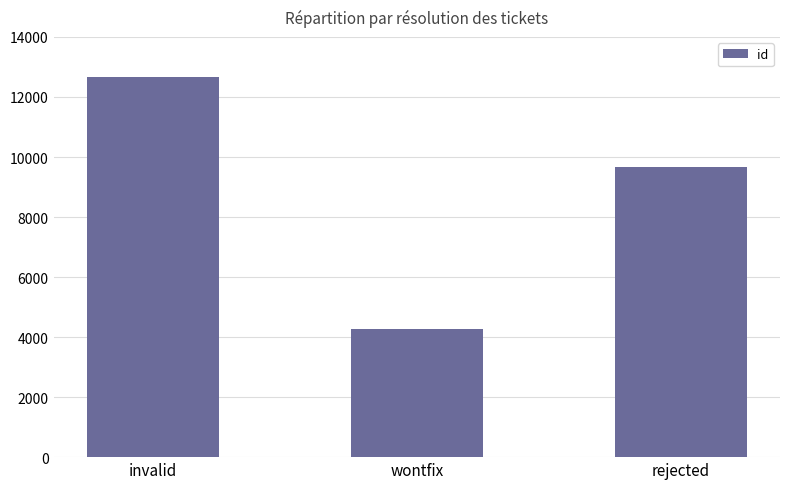

Reading left to right, extract all data points from this chart.

invalid=12656	wontfix=4264	rejected=9669